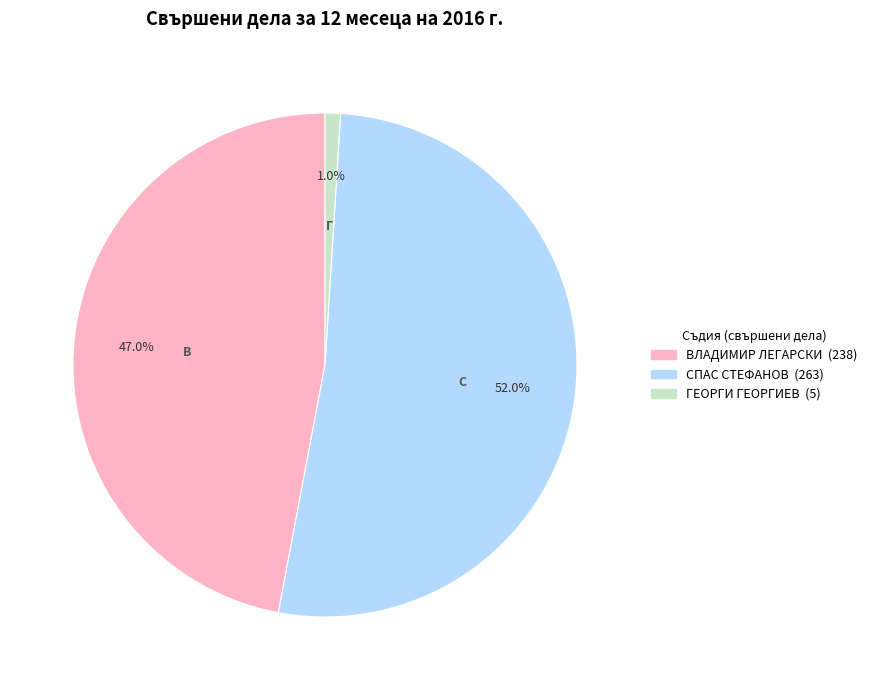

Rank the categories by value from highest to lowest.

СПАС СТЕФАНОВ, ВЛАДИМИР ЛЕГАРСКИ, ГЕОРГИ ГЕОРГИЕВ